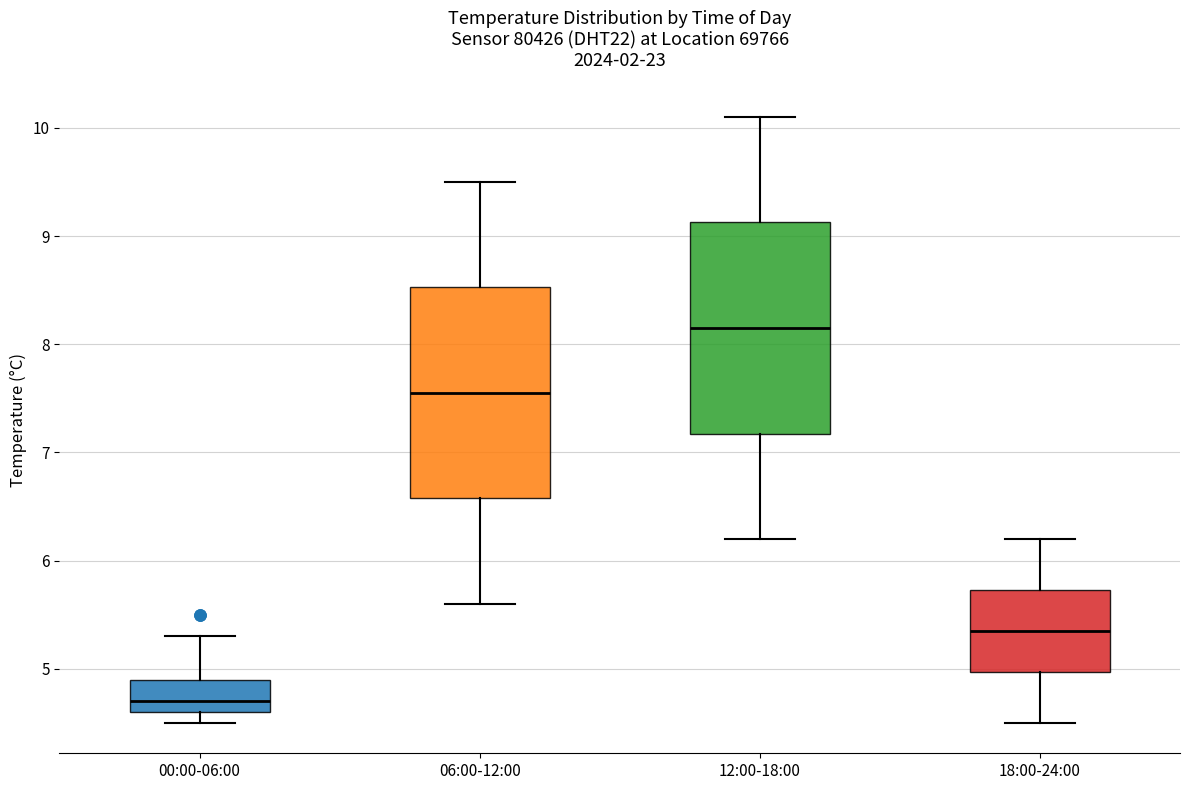

Which box's median line is the lowest?

00:00-06:00